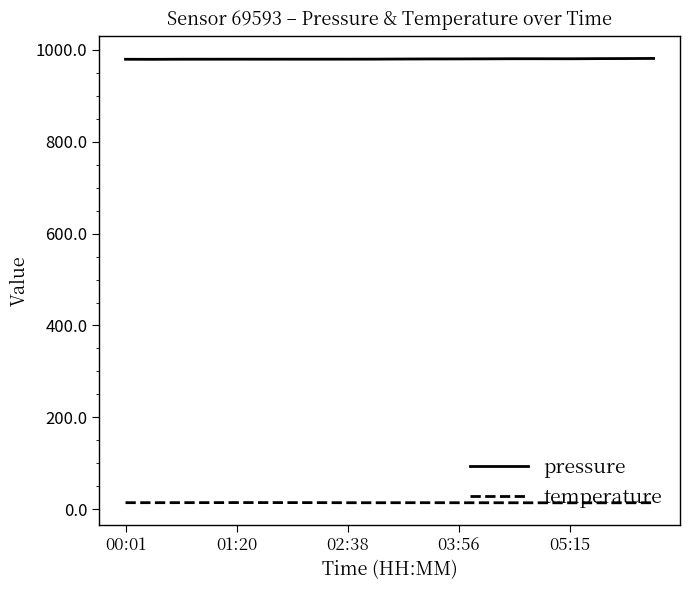

Which series has the largest total across all categories?

pressure